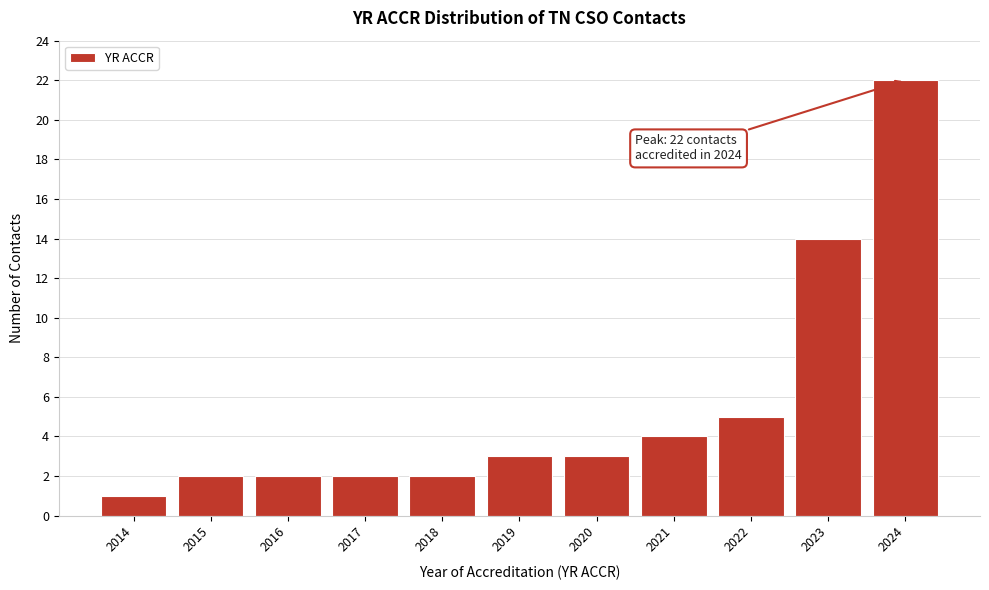

Reading left to right, what are all the values shown in this chart?

2014=1	2015=2	2016=2	2017=2	2018=2	2019=3	2020=3	2021=4	2022=5	2023=14	2024=22